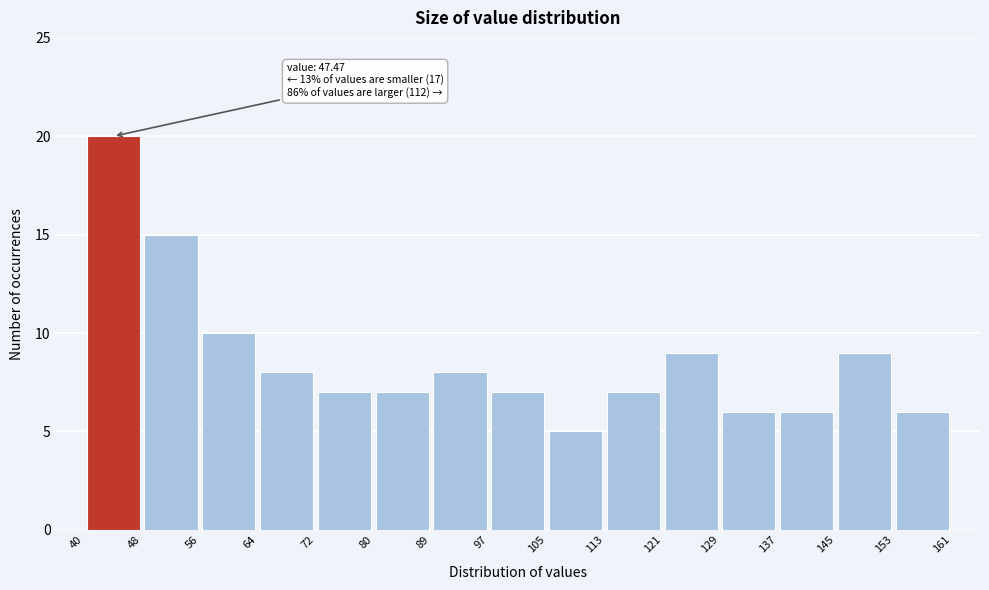

Which range on the x-axis has the tallest bar?

40 to 48